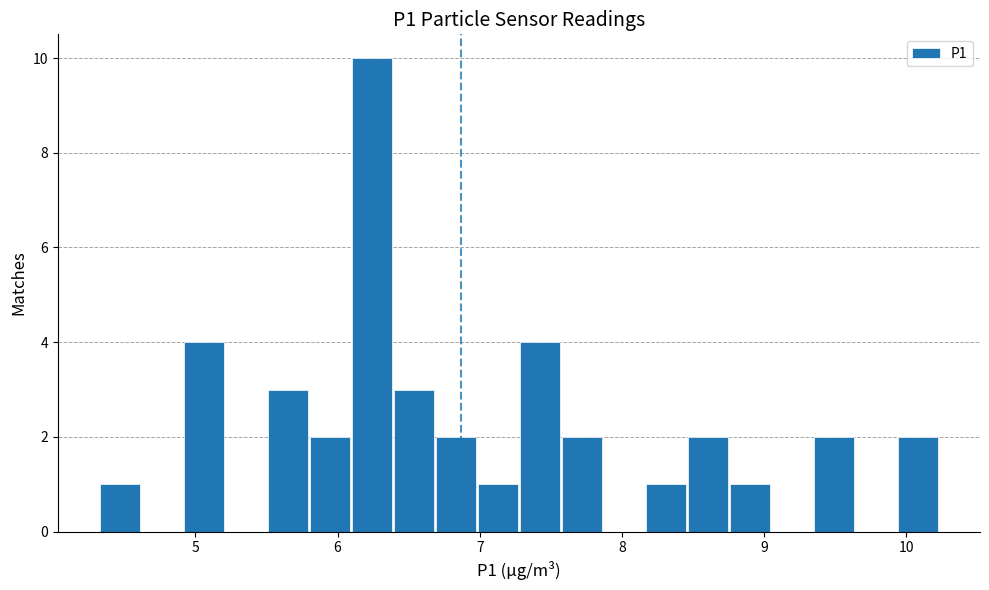

Read against the x-axis, roughly where is the centre of the tallest bar?

6.2